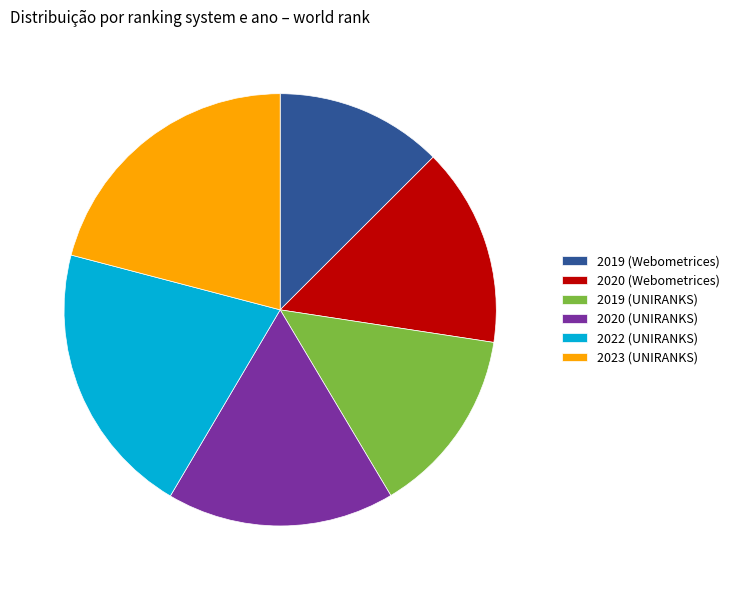

How many slices are in this pie chart?

6